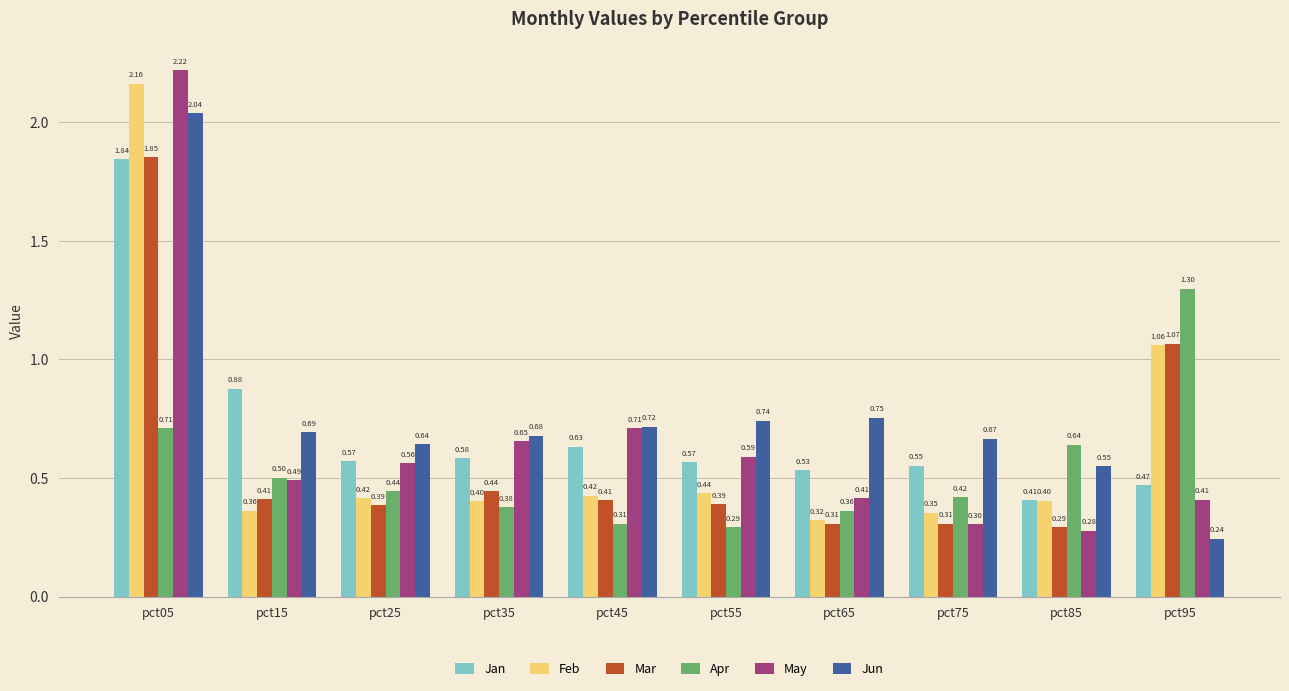

What is the spread (max minus min) of values at pct75?

0.4